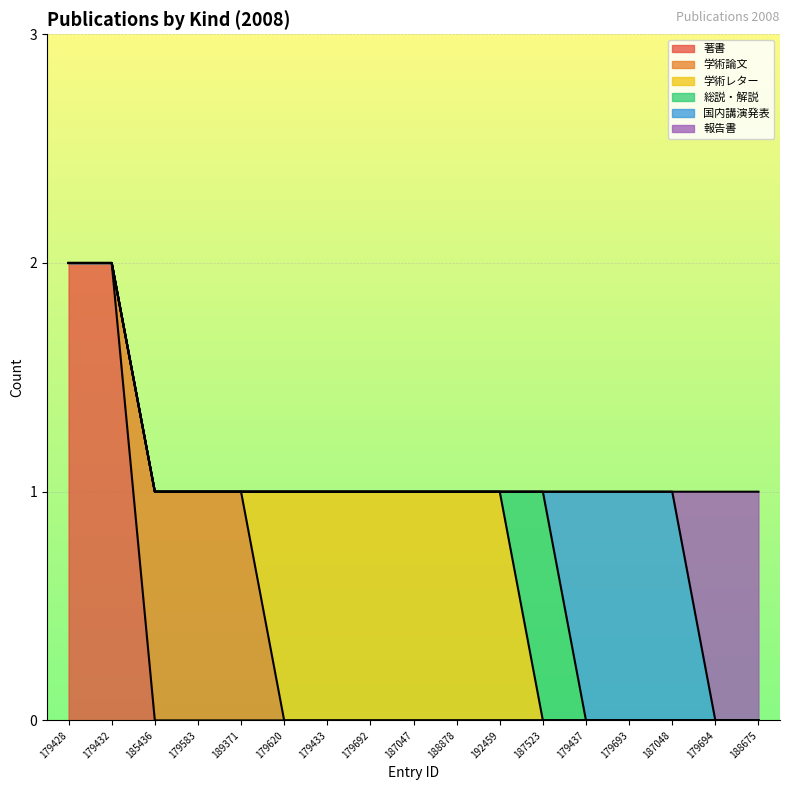

True or false: 国内講演発表 and 学術論文 intersect in this chart.

False